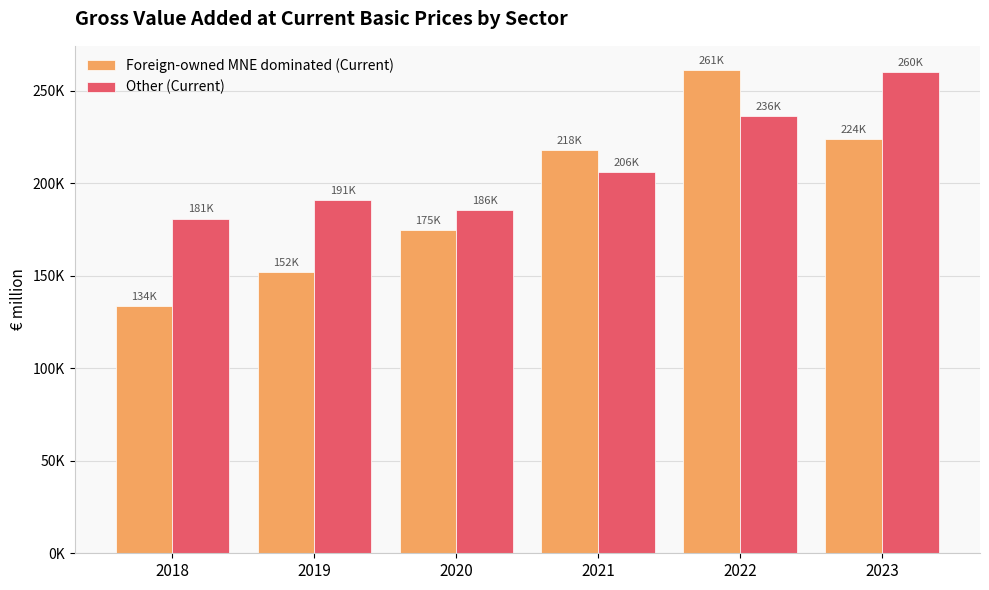

Where is Other (Current) nearest to the value 220654?

2021